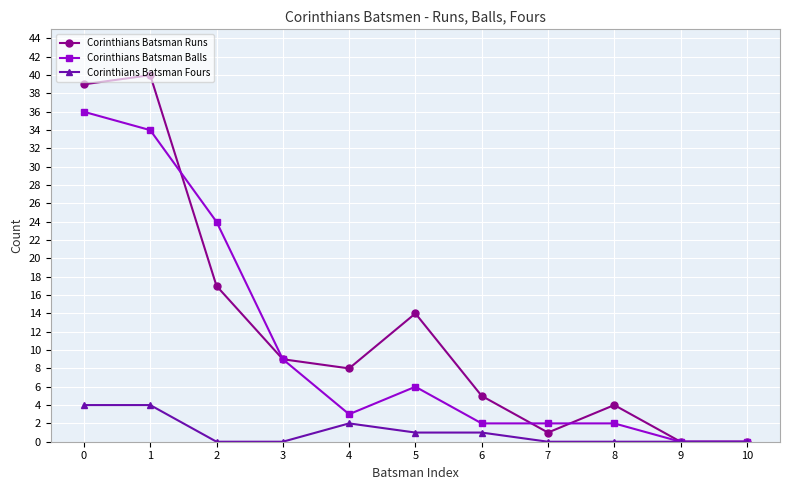

Reading left to right, list all the values displayed in this chart.

Corinthians Batsman Runs: 0=39	1=40	2=17	3=9	4=8	5=14	6=5	7=1	8=4	9=0	10=0
Corinthians Batsman Balls: 0=36	1=34	2=24	3=9	4=3	5=6	6=2	7=2	8=2	9=0	10=0
Corinthians Batsman Fours: 0=4	1=4	2=0	3=0	4=2	5=1	6=1	7=0	8=0	9=0	10=0